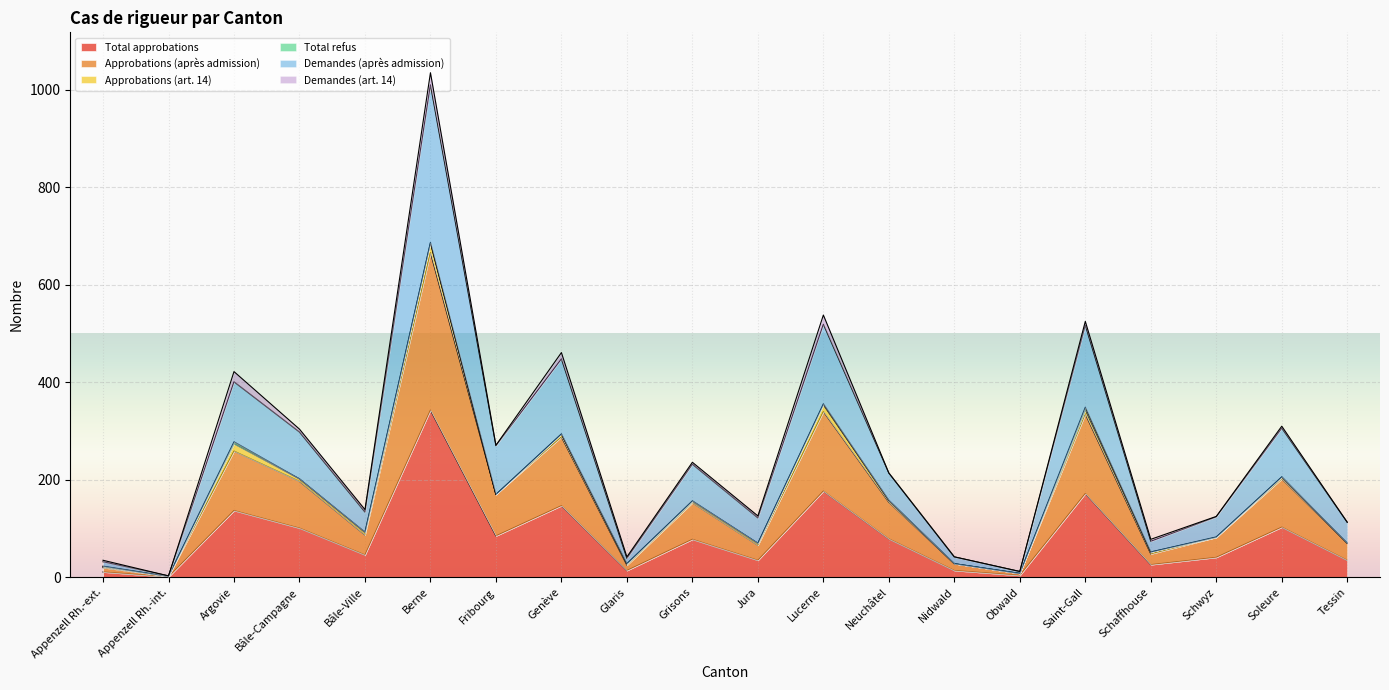

How many lines are shown in the chart?

6